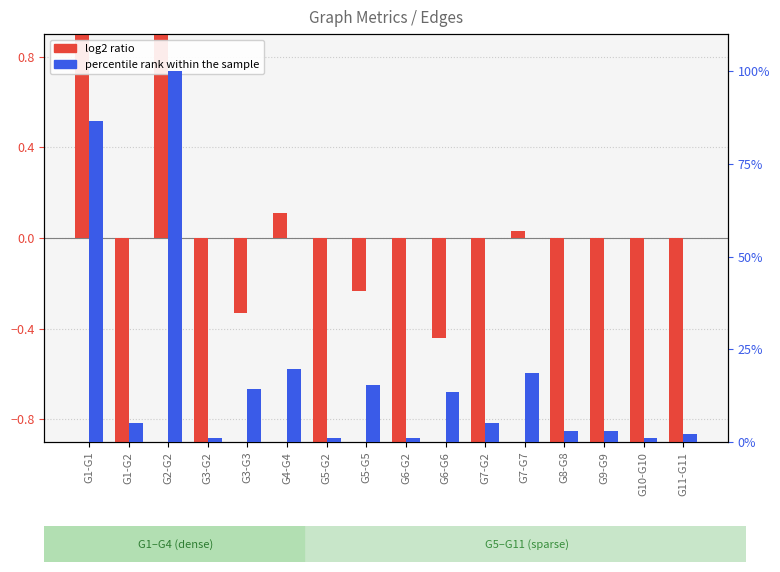

At which label does percentile rank within the sample first exceed 5?

G1-G1